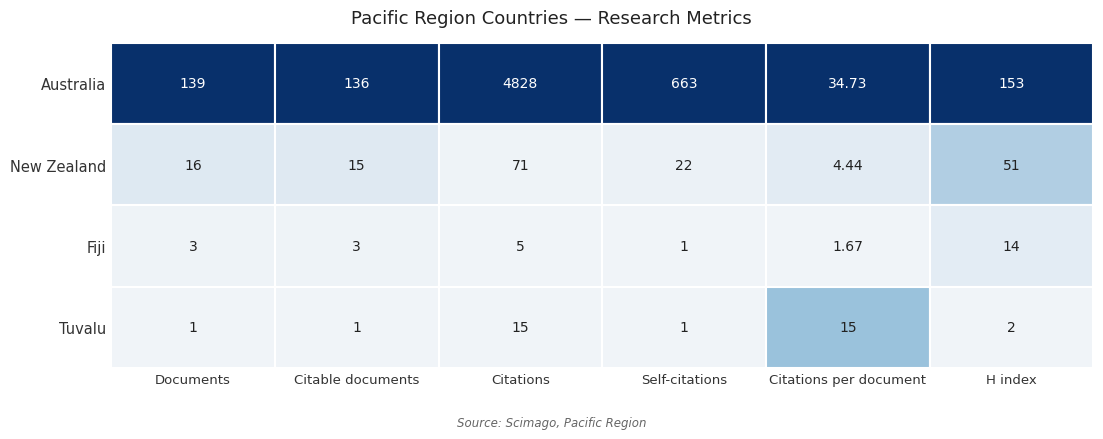

Reading left to right, extract all data points from this chart.

Documents: 0=139.0	1=16.0	2=3.0	3=1.0
Citable documents: 0=136.0	1=15.0	2=3.0	3=1.0
Citations: 0=4828.0	1=71.0	2=5.0	3=15.0
Self-citations: 0=663.0	1=22.0	2=1.0	3=1.0
Citations per document: 0=34.7	1=4.4	2=1.7	3=15.0
H index: 0=153.0	1=51.0	2=14.0	3=2.0